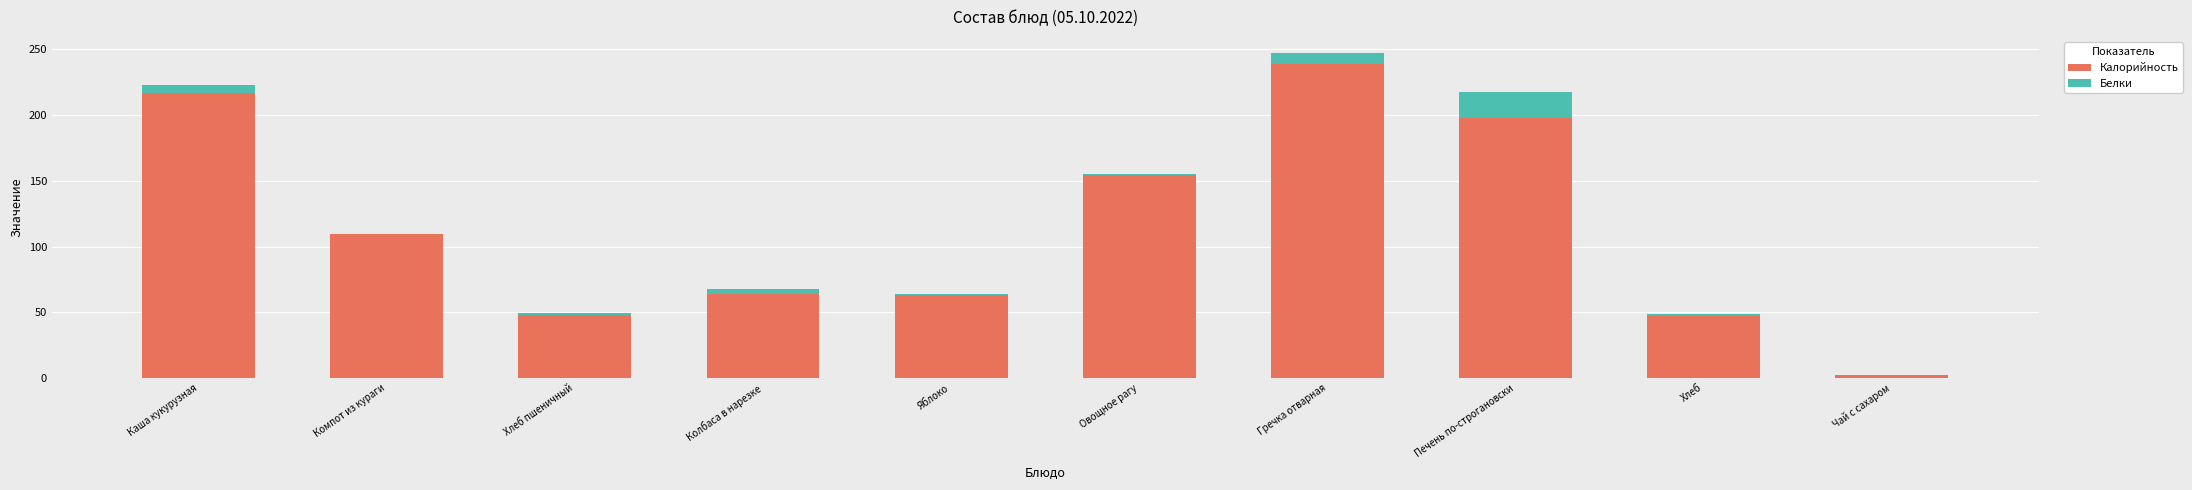

At which category is the sum across all series the highest?

Гречка отварная